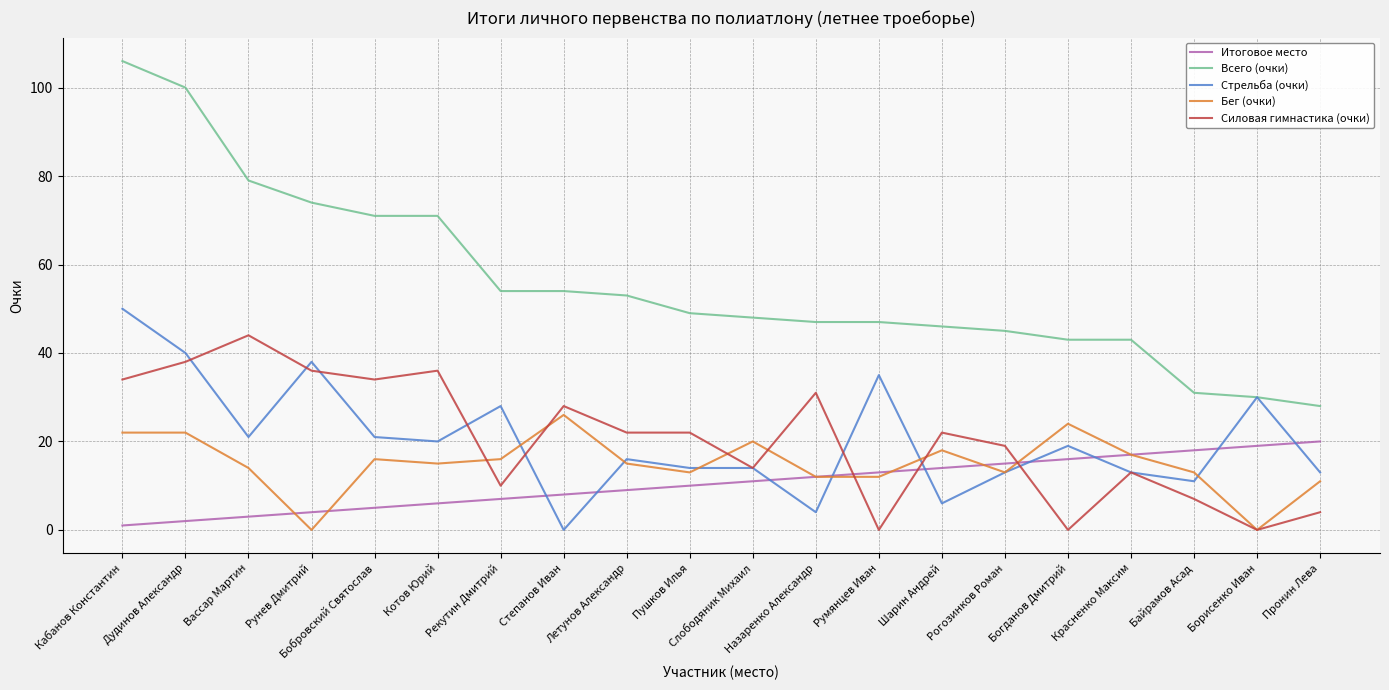

The Силовая гимнастика (очки) series shows 65 at Дудинов Александр. True or false?

False